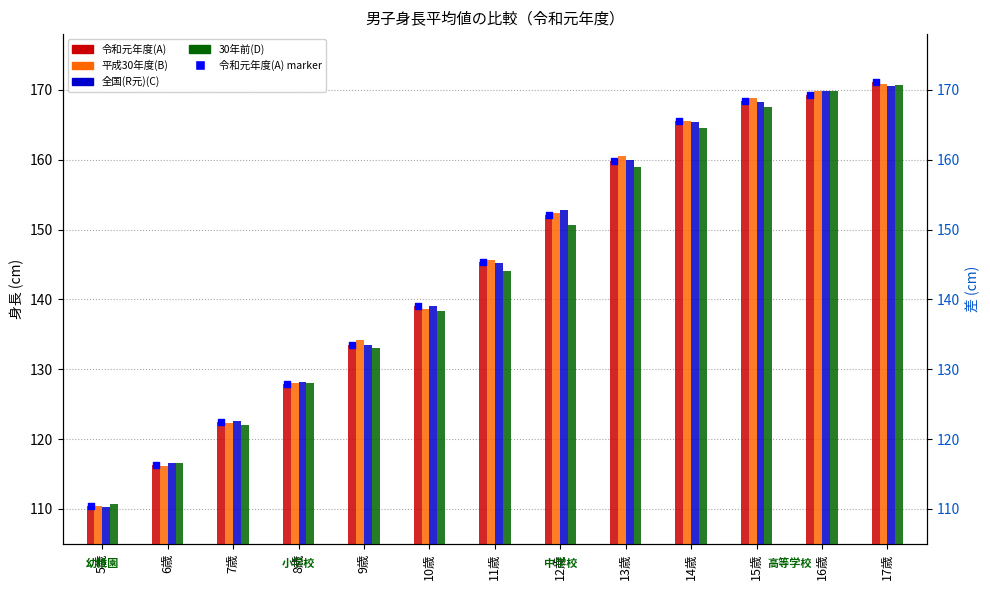

Which series has the largest total across all categories?

平成30年度(B)